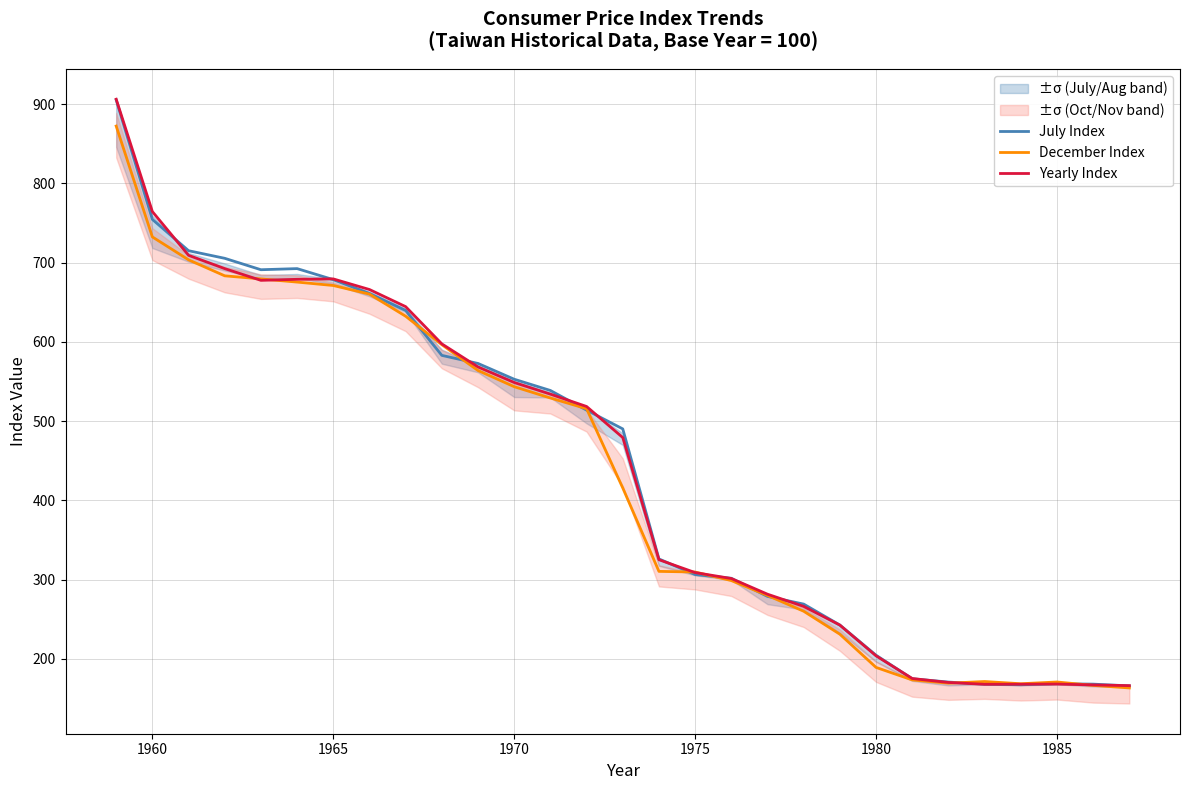

The value of December Index at 1975 is 408.0. True or false?

False